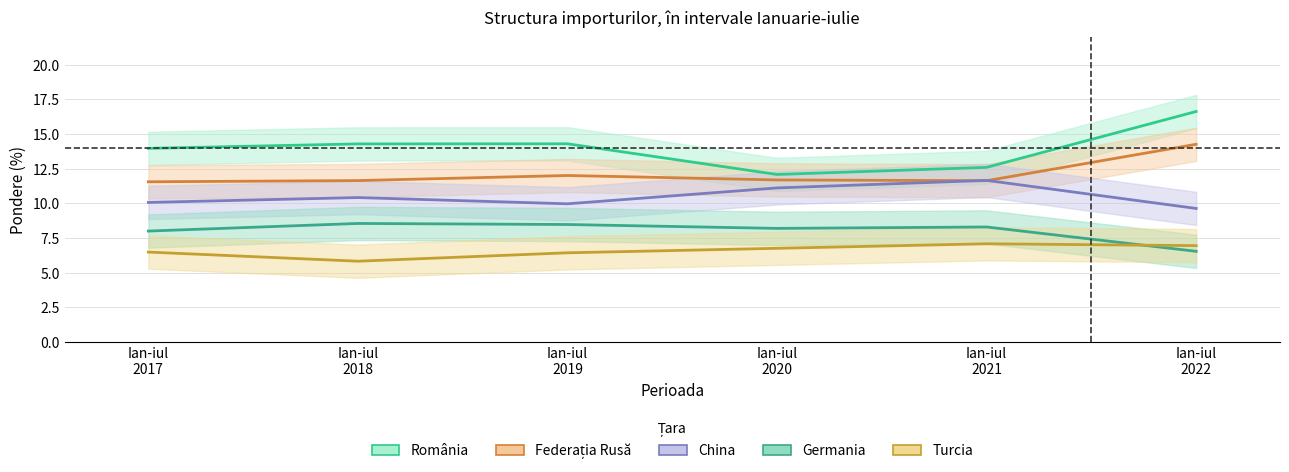

True or false: România and Turcia intersect in this chart.

False